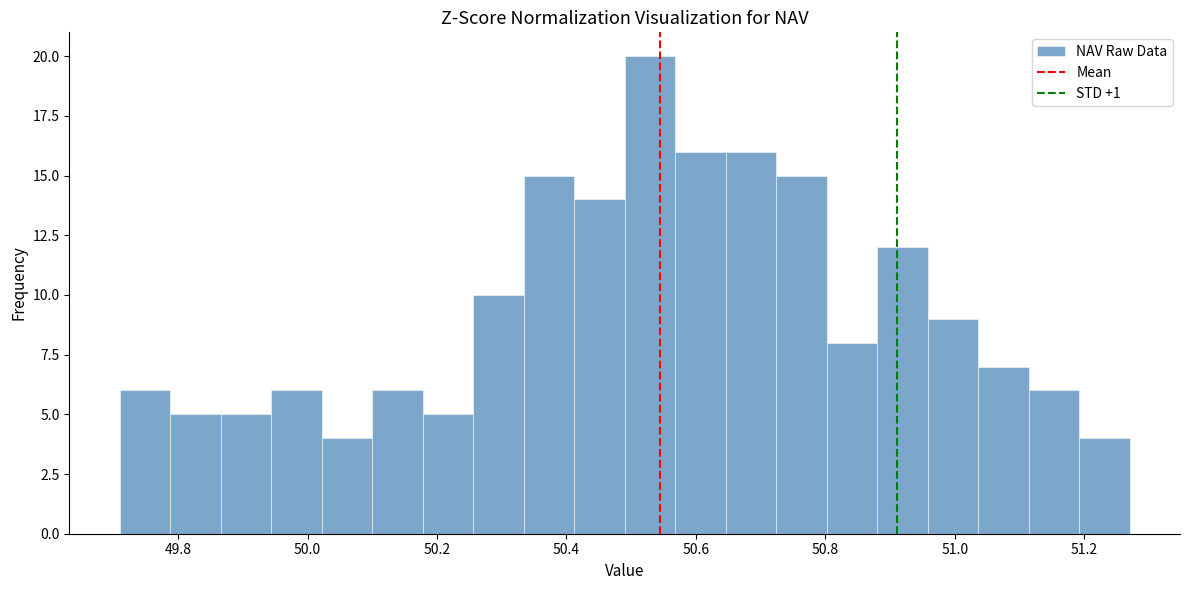

Around what value on the x-axis is the tallest bar? Give the approximate position of its centre, as read against the axis.

50.52